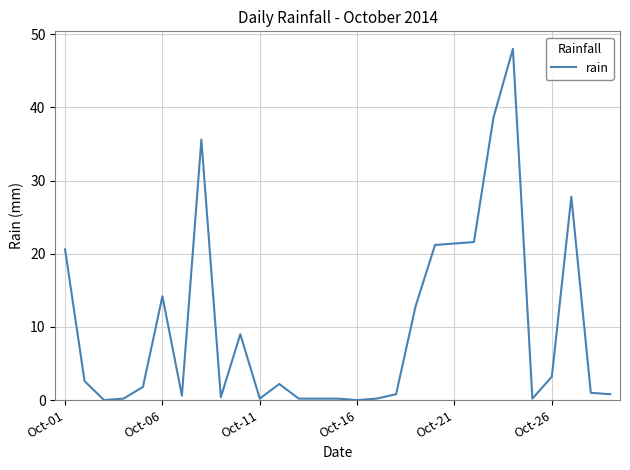

What is the greatest value displayed?

48.0